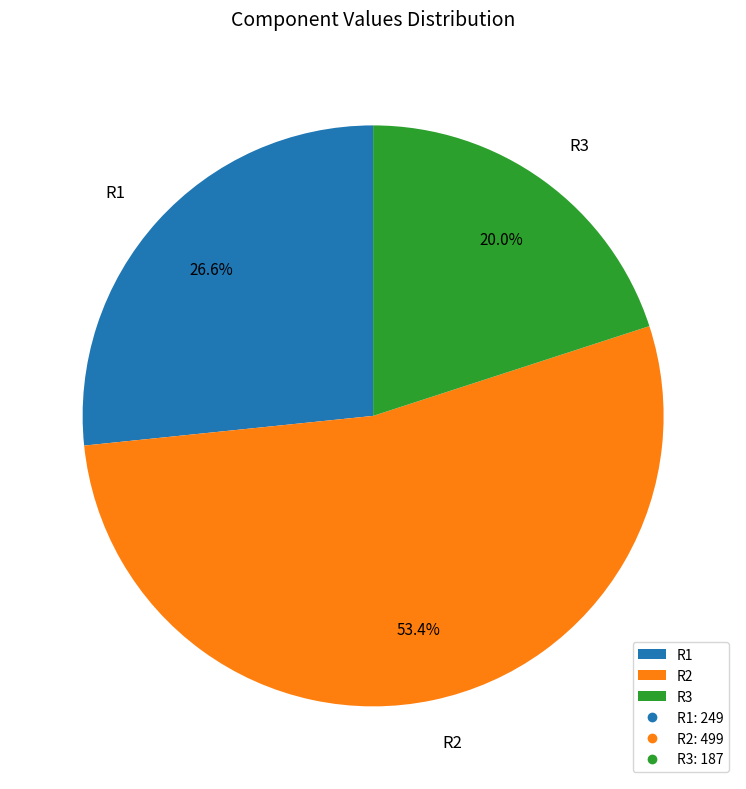

Which slice is the smallest?

R3